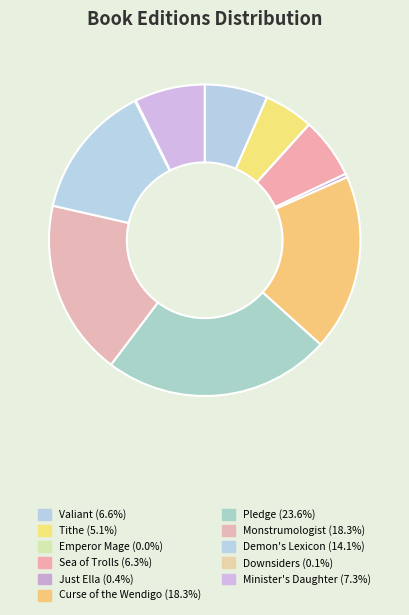

Which category has the biggest portion of the pie?

Pledge